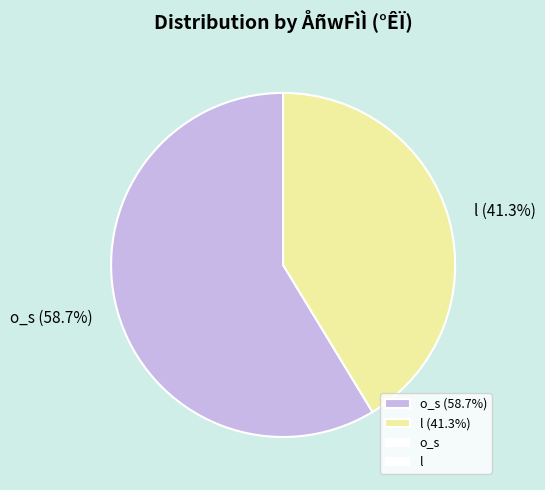

Which has a higher value, o_s (58.7%) or l (41.3%)?

o_s (58.7%)